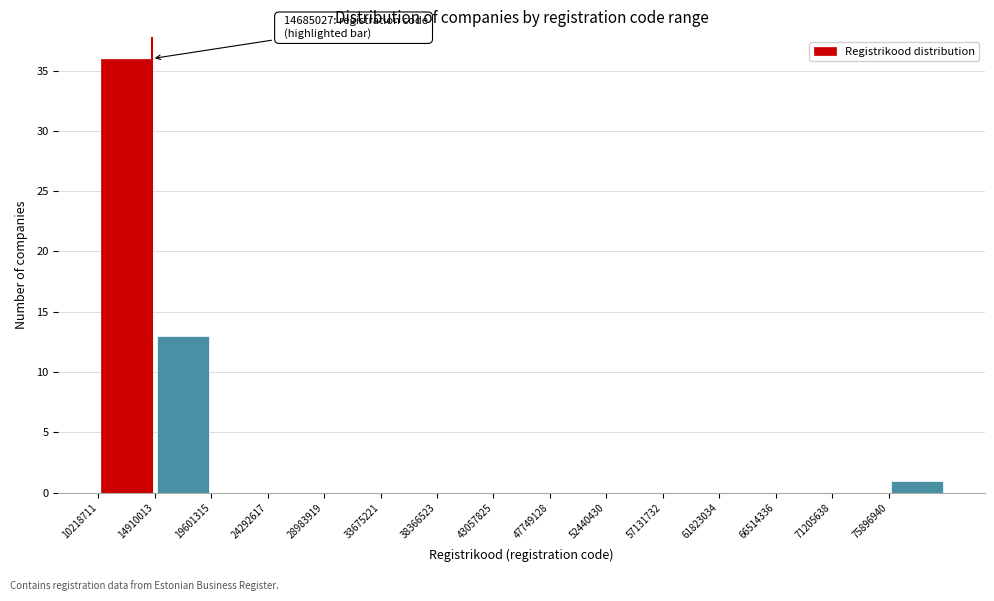

Over which range of the x-axis is the bar tallest?

10000000 to 15000000